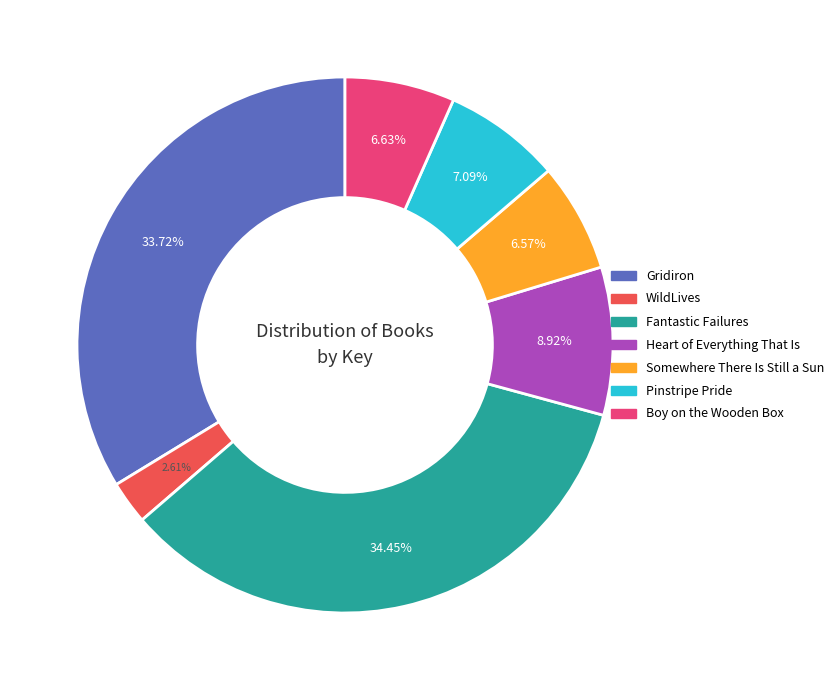

Approximately how many times larger is the value at Boy on the Wooden Box compared to Heart of Everything That Is?

0.7